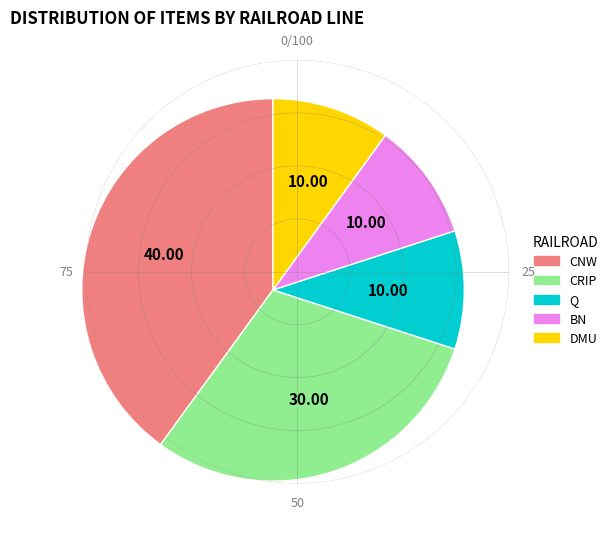

Combined, do Q and DMU account for over 50%?

No